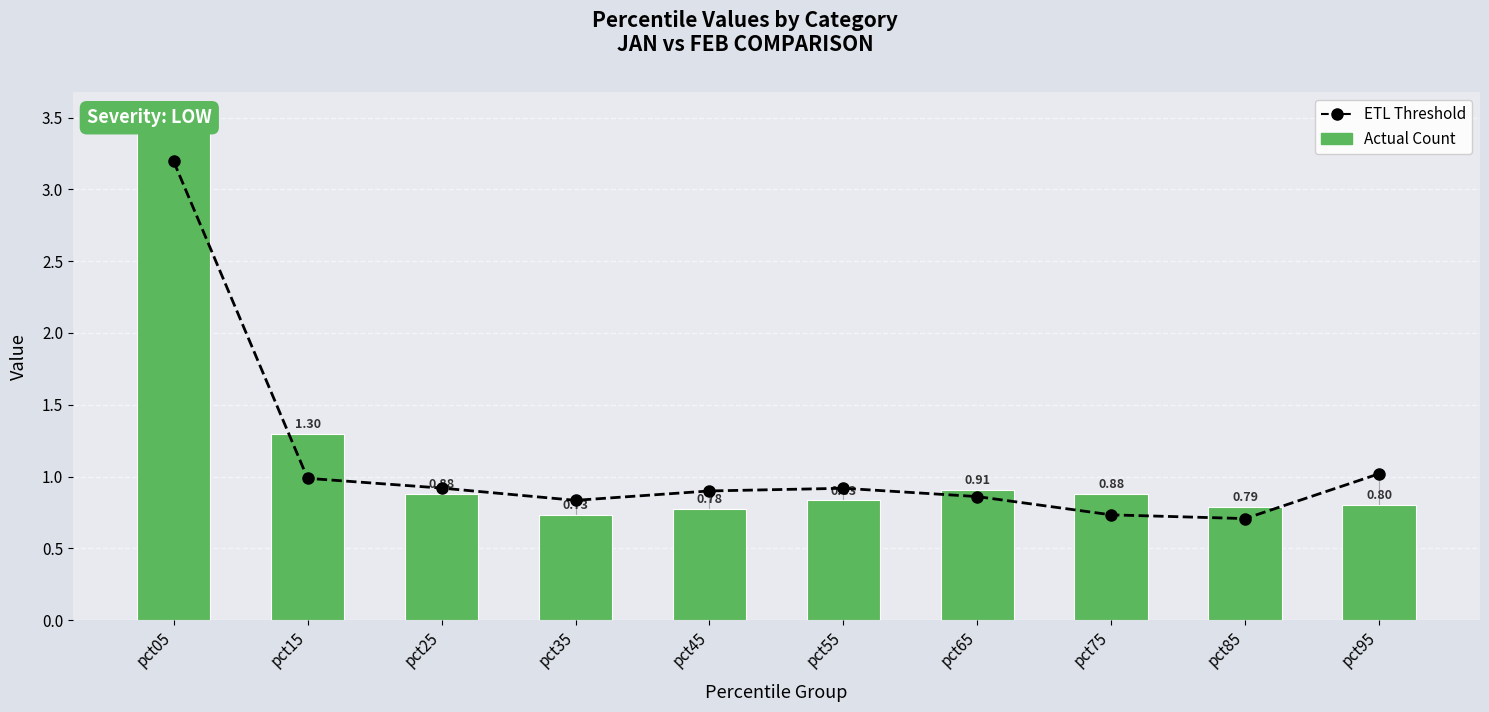

List the labels in order of Actual Count value, smallest first.

pct35, pct45, pct85, pct95, pct55, pct25, pct75, pct65, pct15, pct05